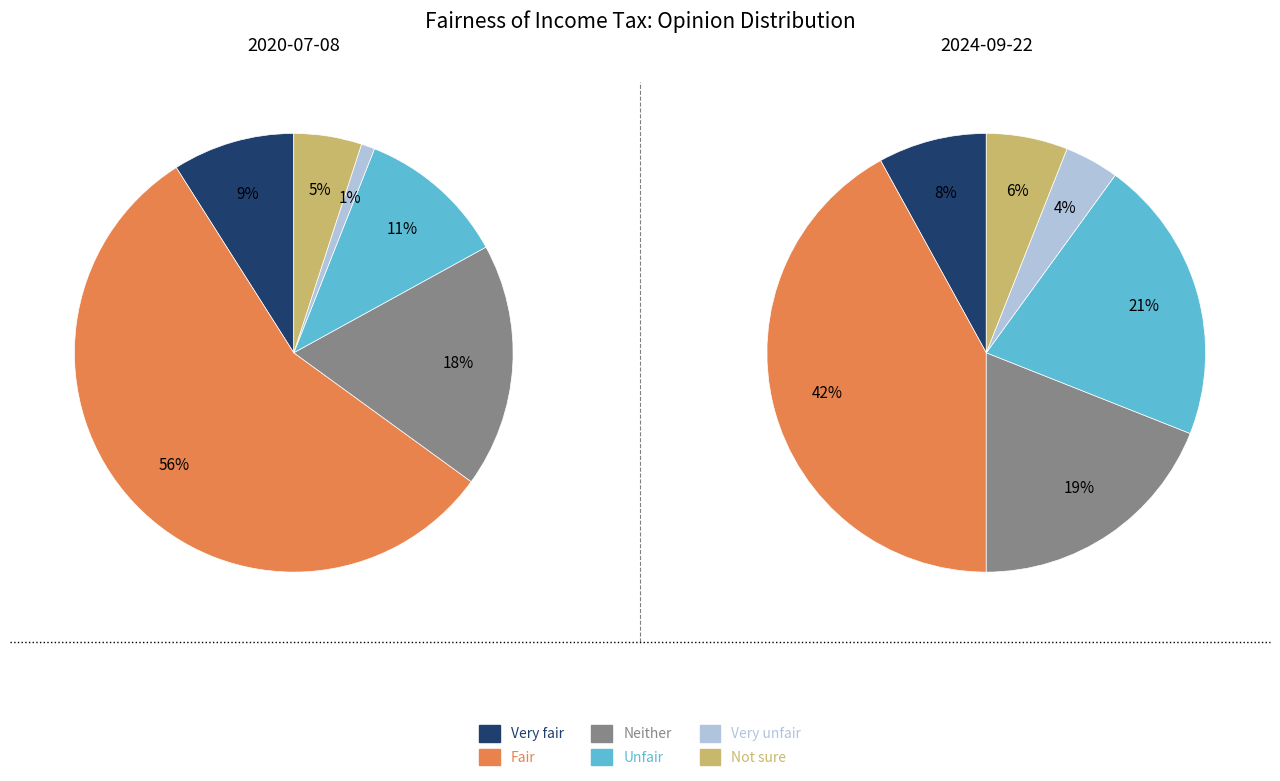

What percentage is NOT represented by 3?

89.0%